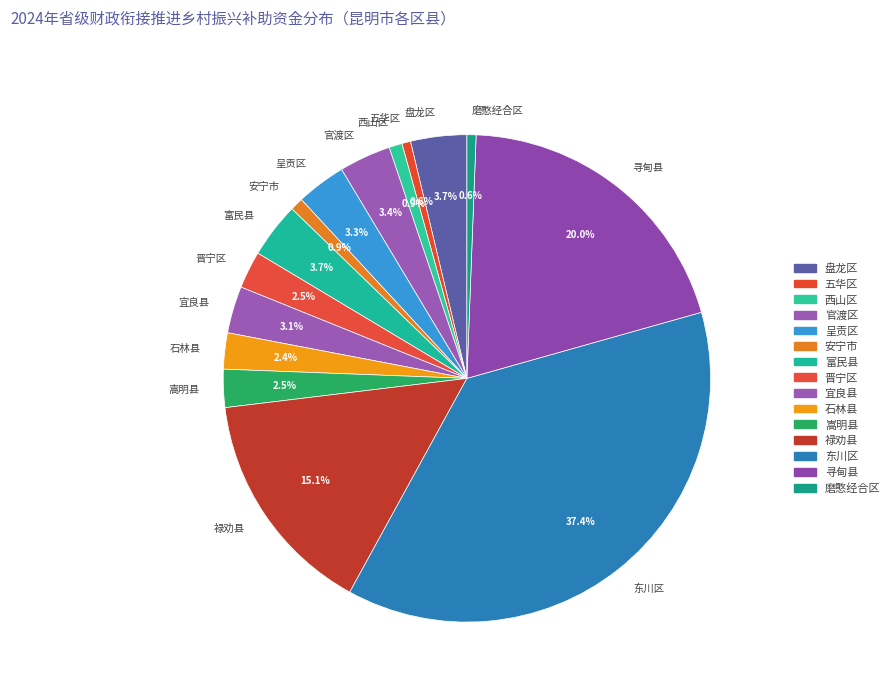

What portion of the pie excludes 宜良县?

96.9%